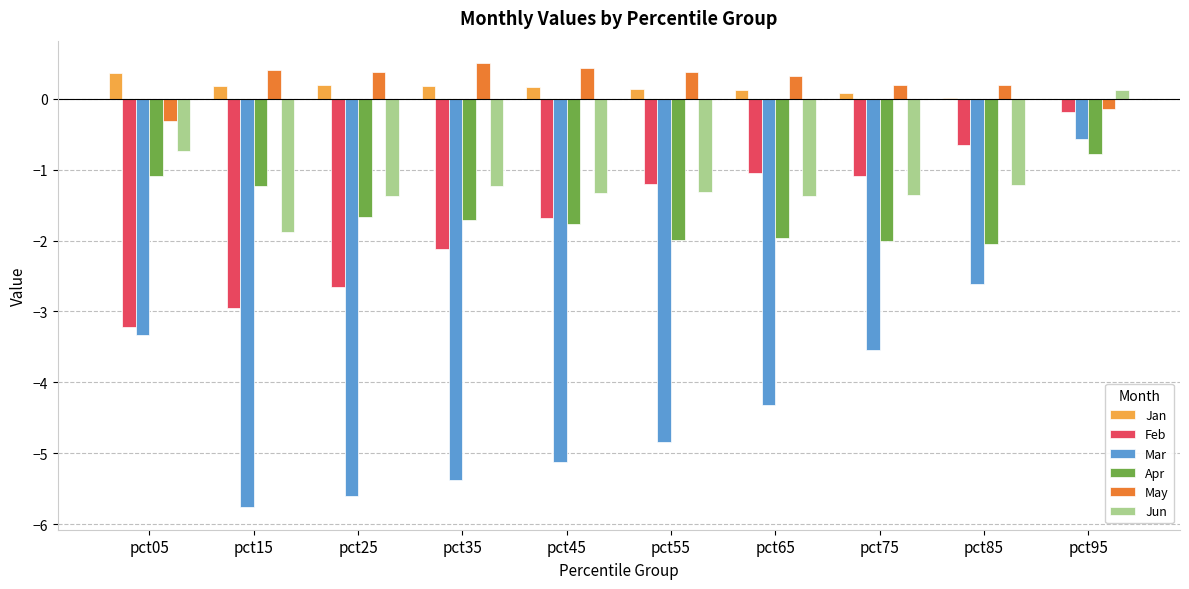

Which series changed the most between pct25 and pct65?

Feb